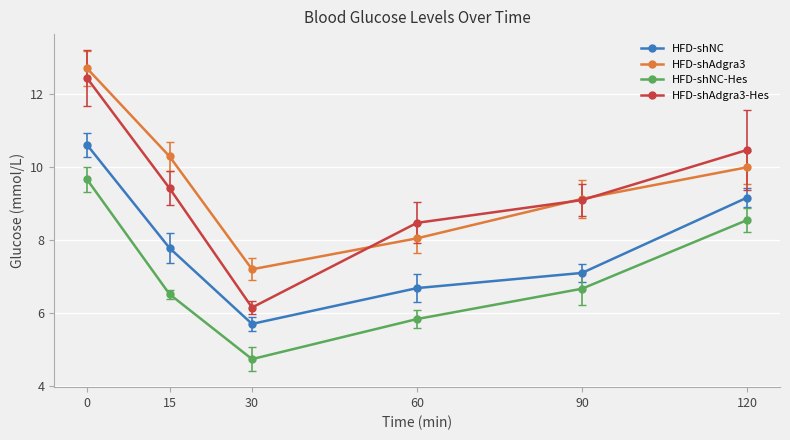

How many interior local valleys does the HFD-shNC series have?

1